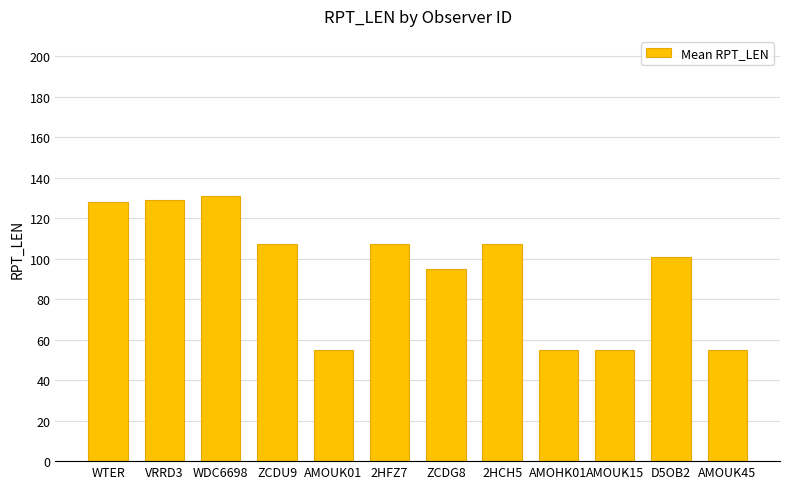

The chart shows a value of 128 at WTER. True or false?

True